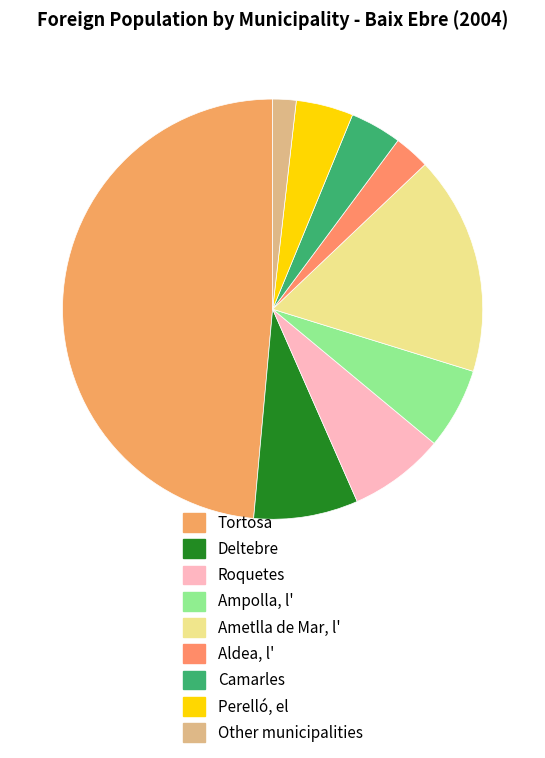

Which slice is the largest?

Tortosa